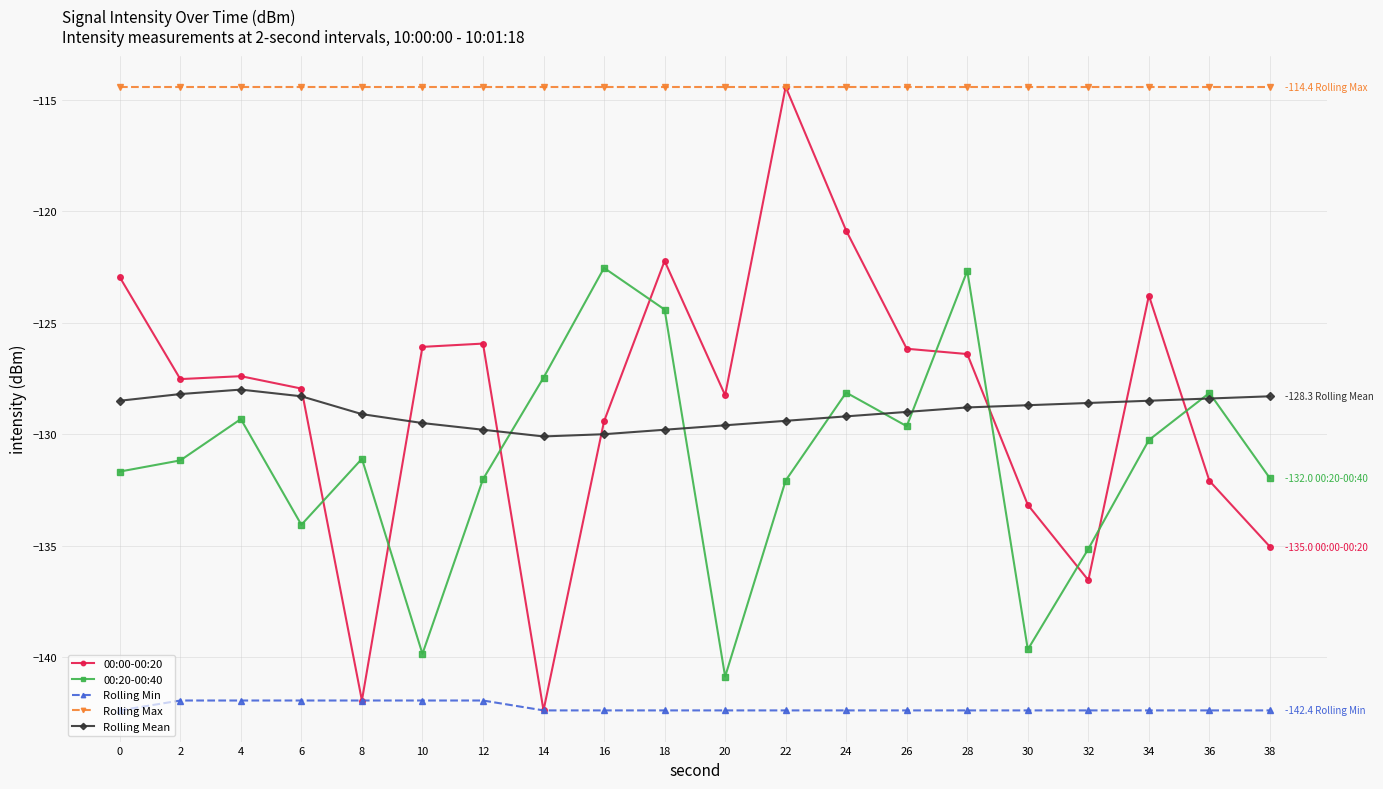

What is the spread (max minus min) of values at 22?

28.0